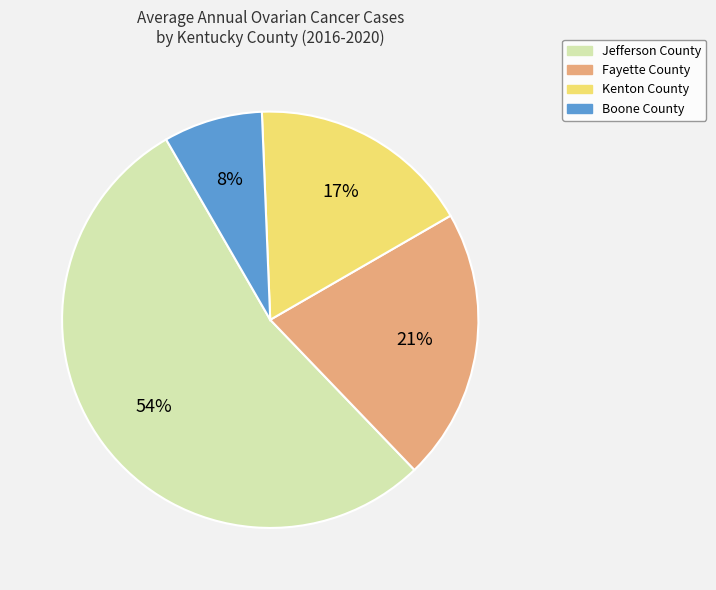

How many slices are in this pie chart?

4